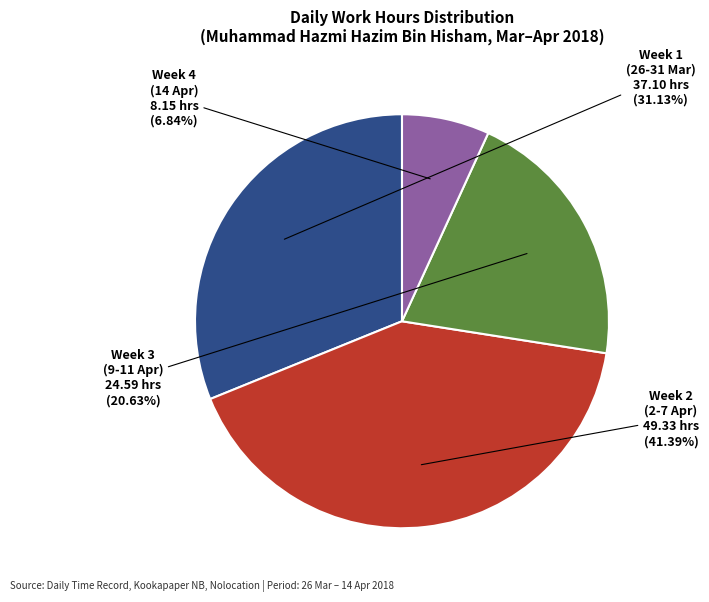

Is there a majority slice in this chart?

No